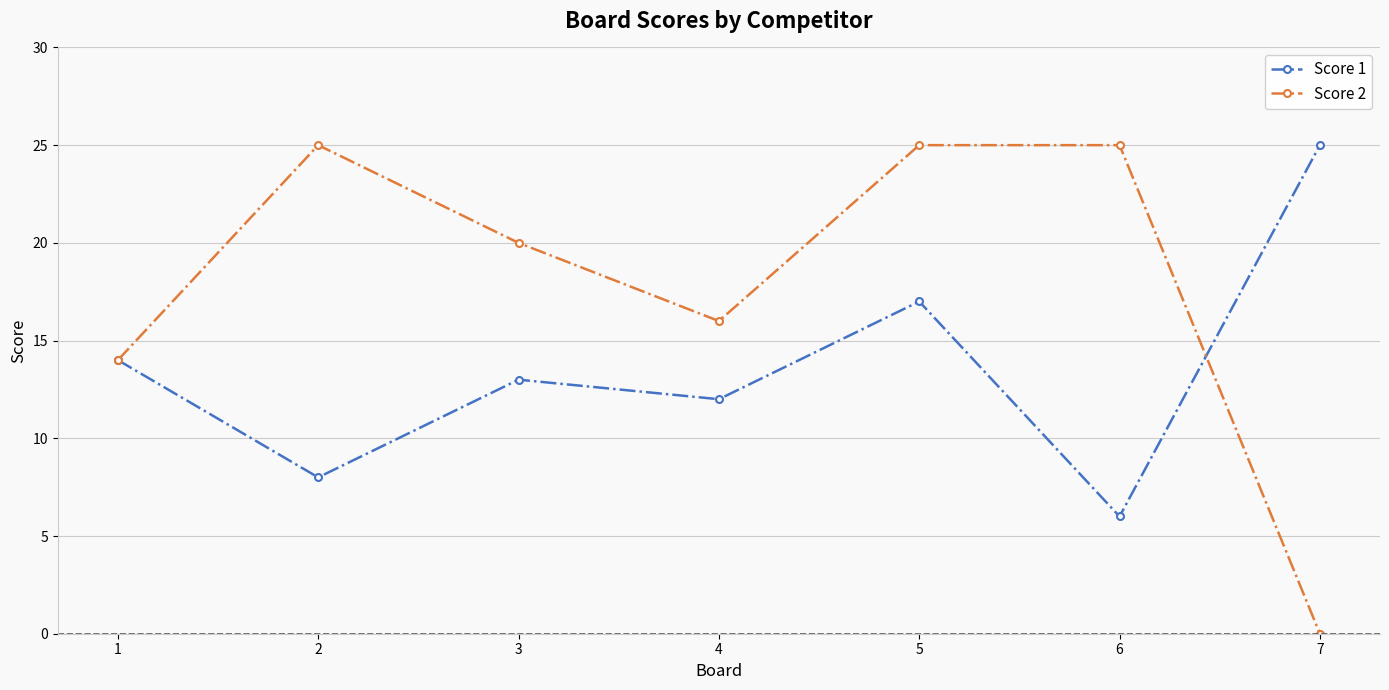

What is the spread (max minus min) of values at 6?

19